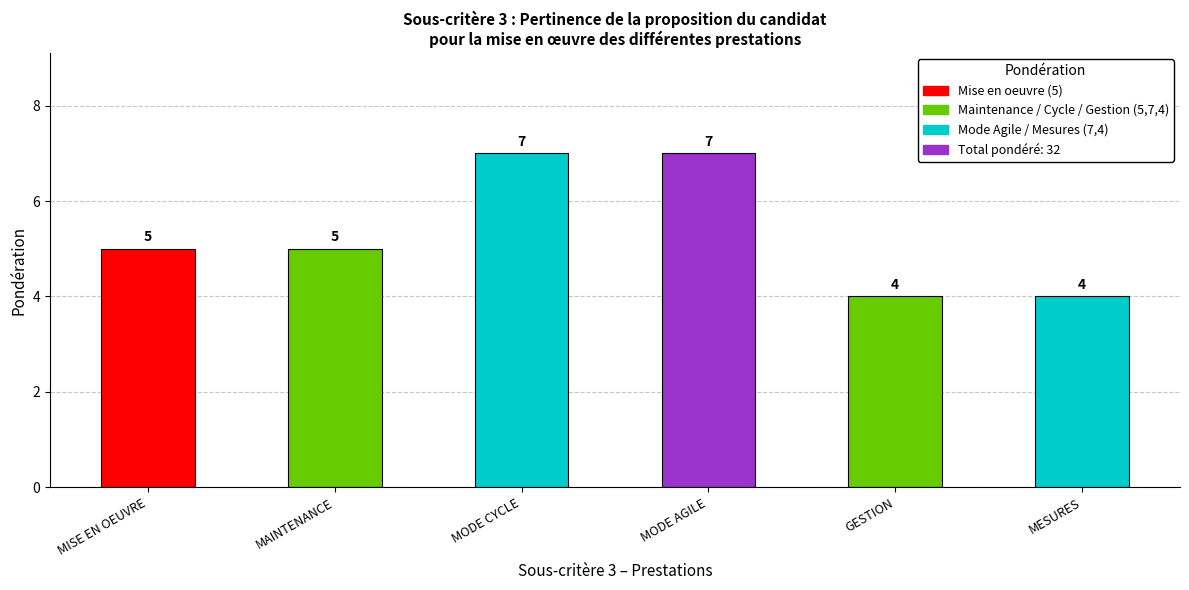

What is the ratio of the value at MODE AGILE to the value at MAINTENANCE?

1.4